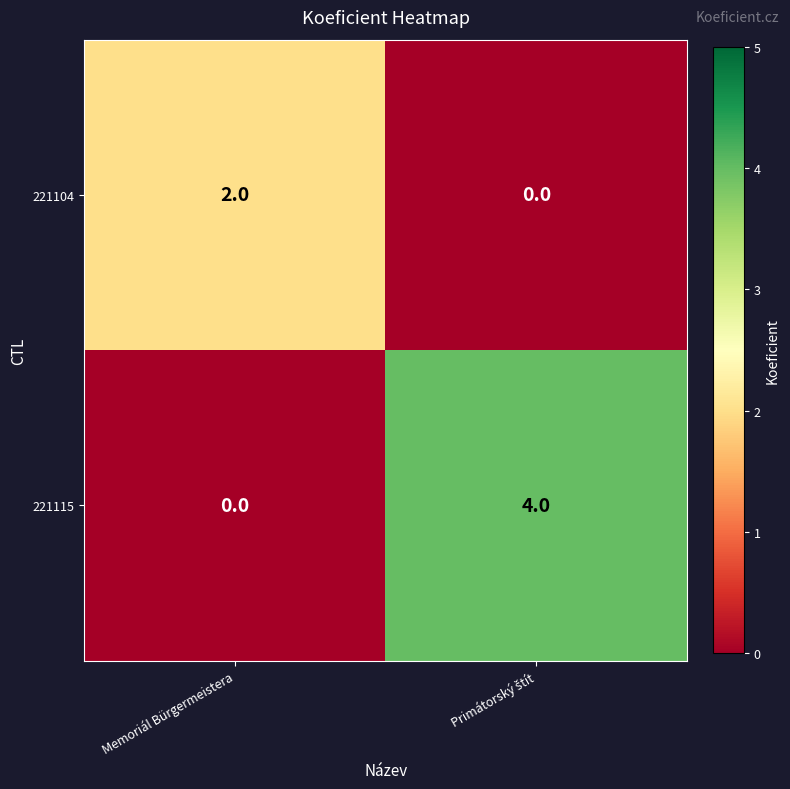

At which label is 221115 closest to 2?

Memoriál Bürgermeistera